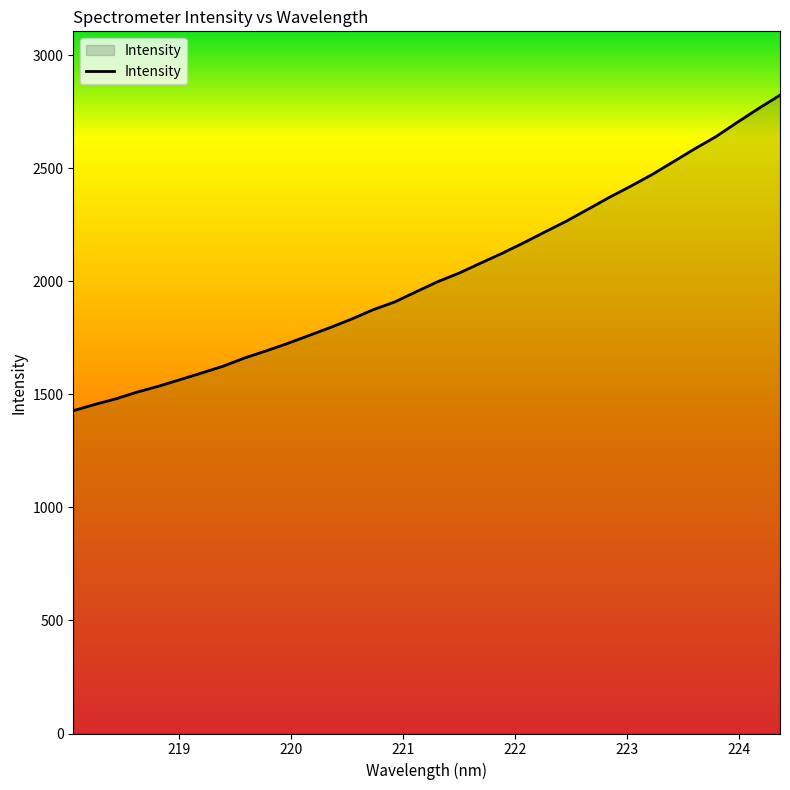

How many values are below 1998?

17